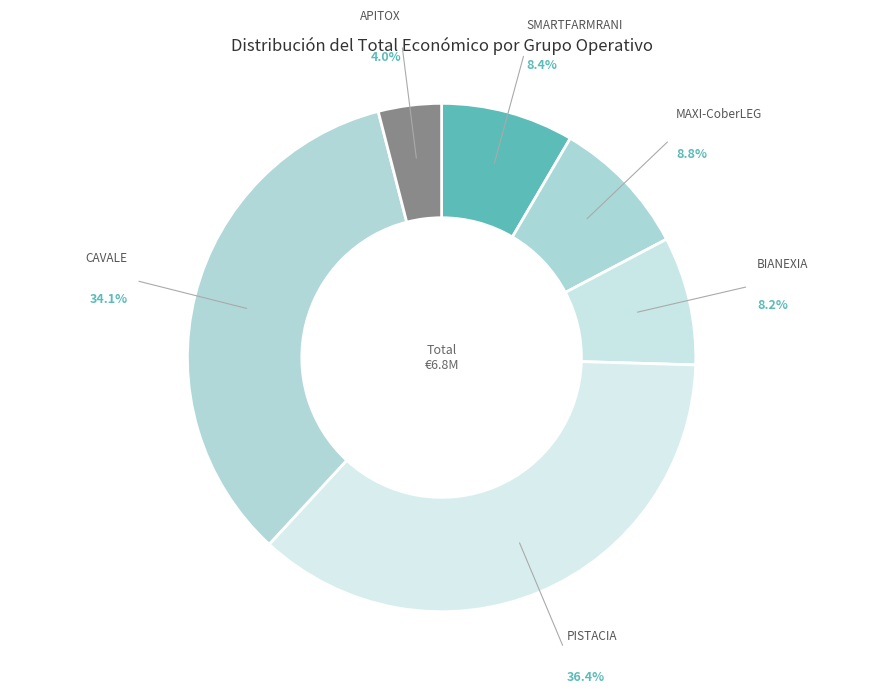

Which has a higher value, BIANEXIA or CAVALE?

CAVALE